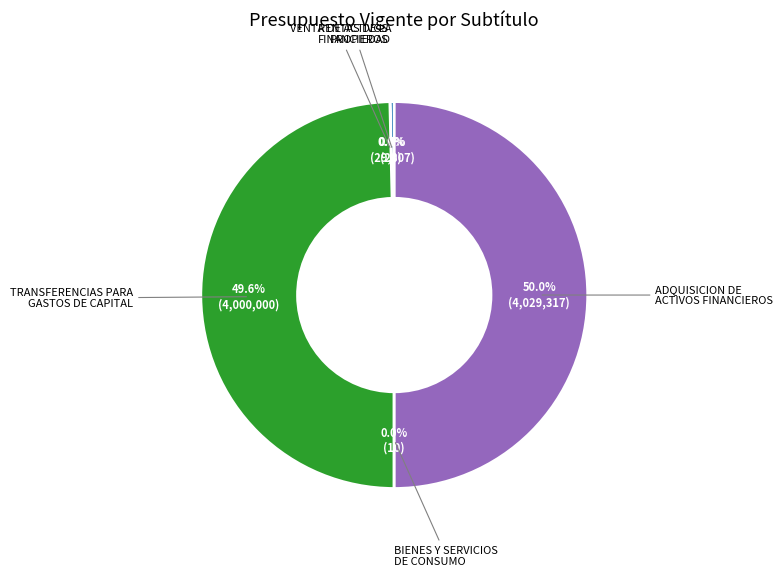

What portion of the pie excludes RENTAS DE LA PROPIEDAD?

99.6%